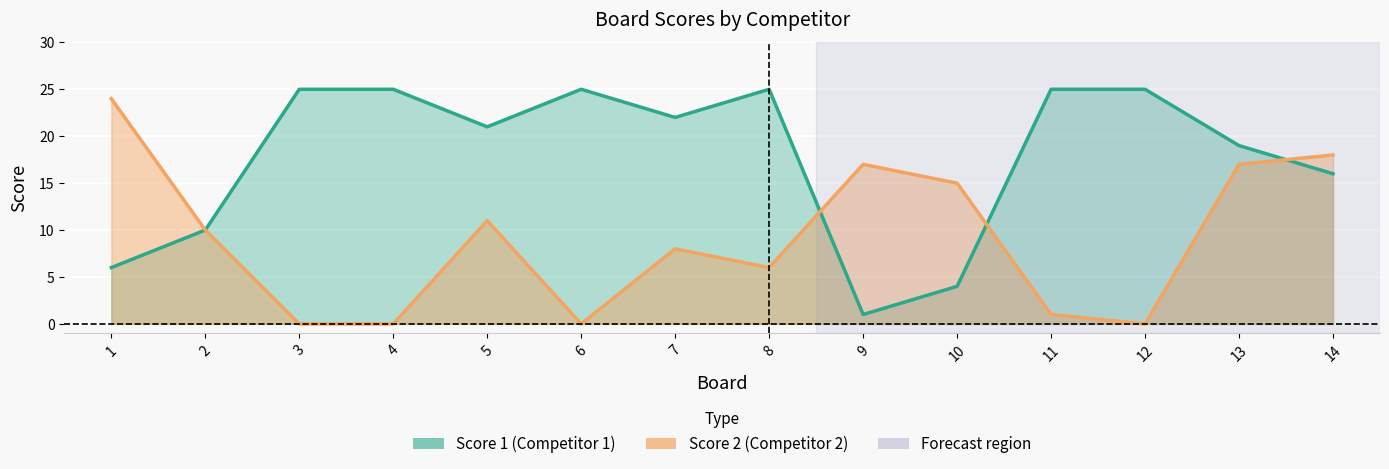

At 14, list the series in order from smallest to largest.

Score 1, Score 2